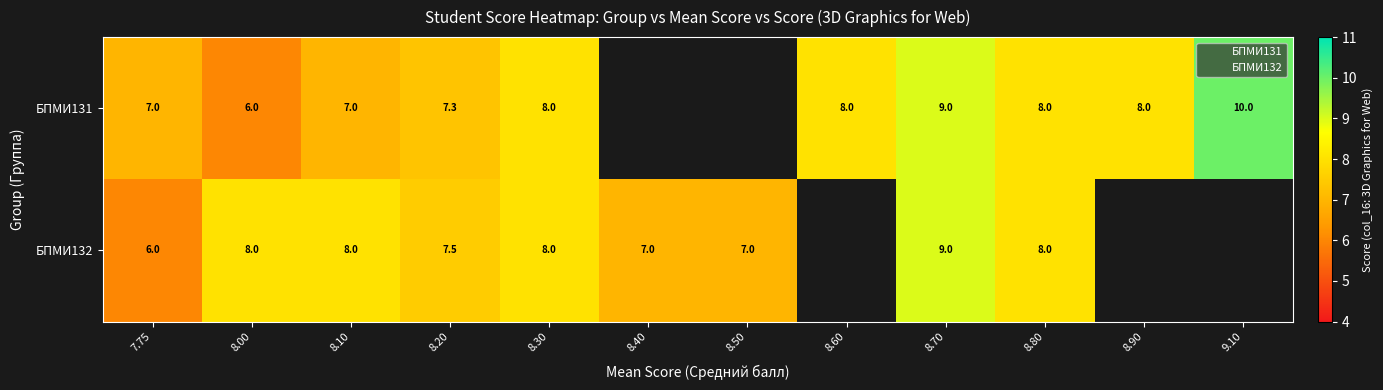

Which has a higher value, БПМИ131 or БПМИ132?

БПМИ131